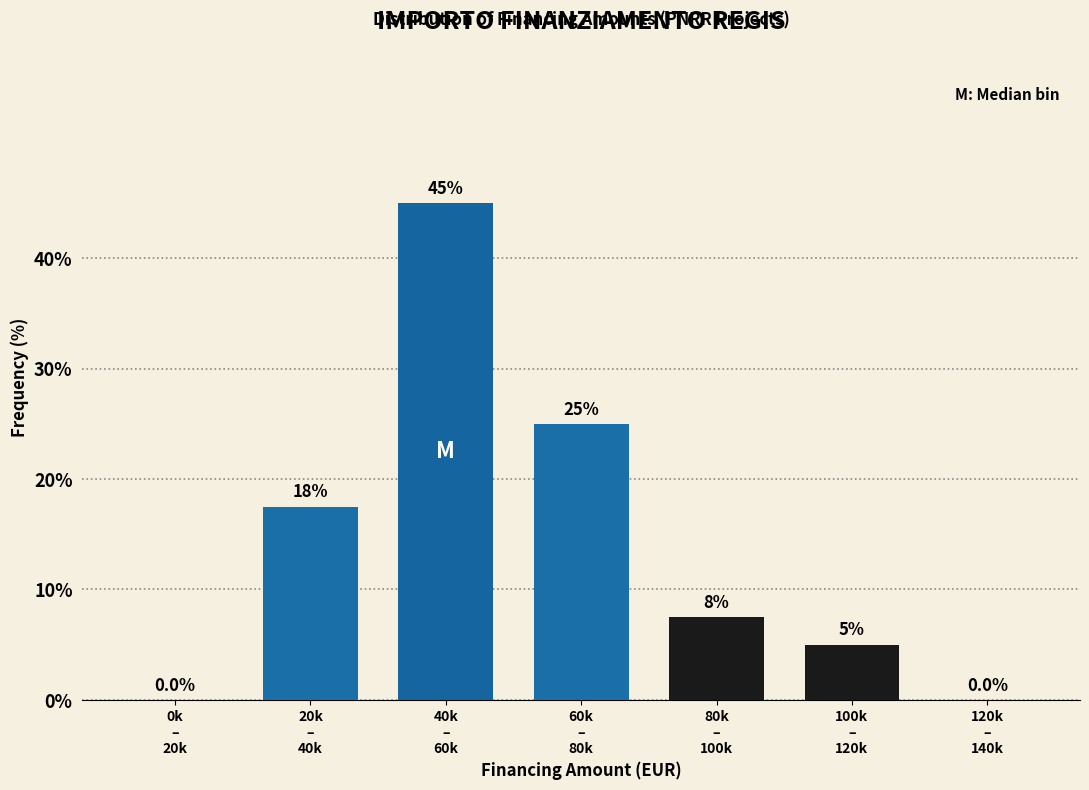

How many values are between 0 and 25?

6